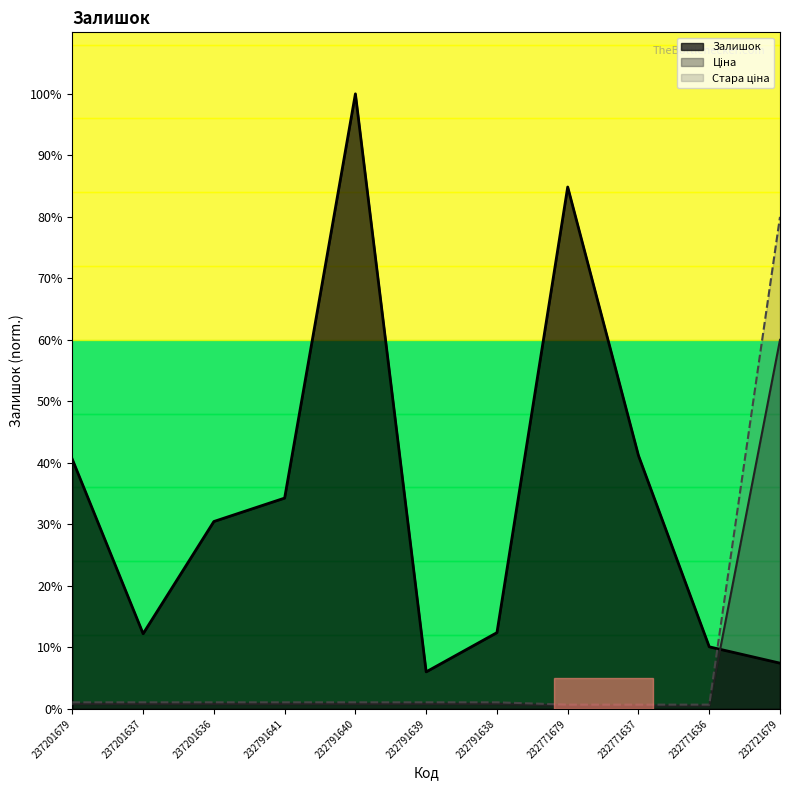

Between 237201679 and 232771637, which is larger?

232771637